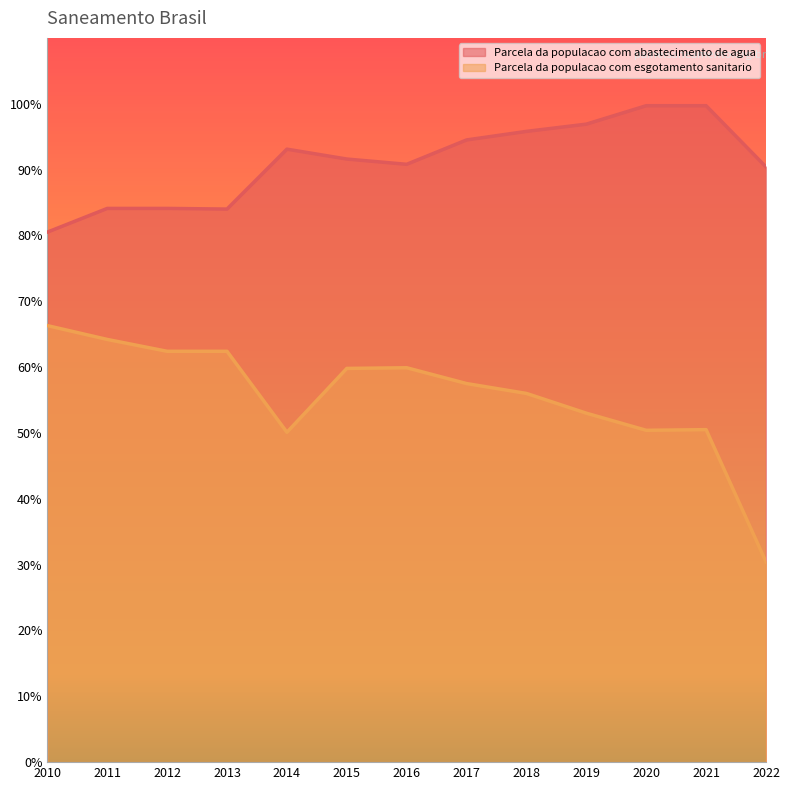

Count the Parcela da populacao com esgotamento sanitario values in the range 0 to 1.

13